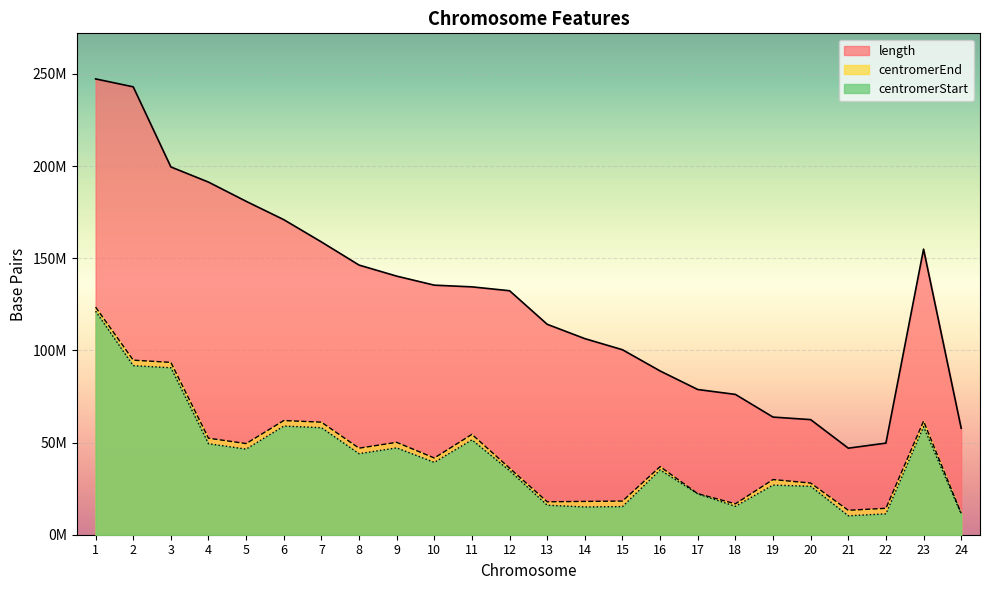

List the series in order of their peak value, highest first.

length, centromerEnd, centromerStart